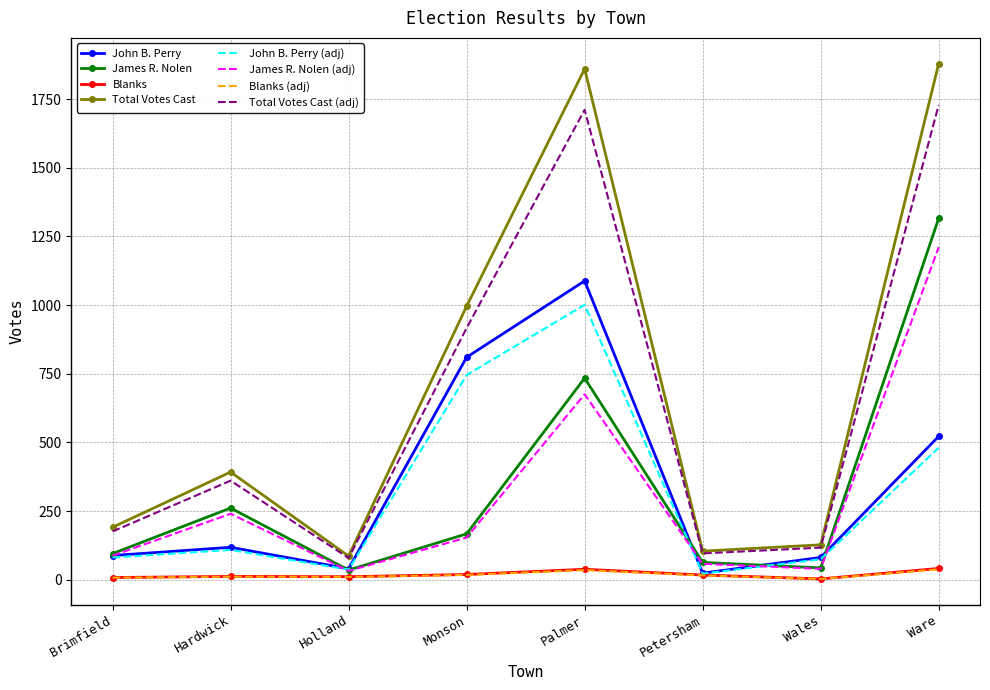

True or false: Blanks and Total Votes Cast intersect in this chart.

False